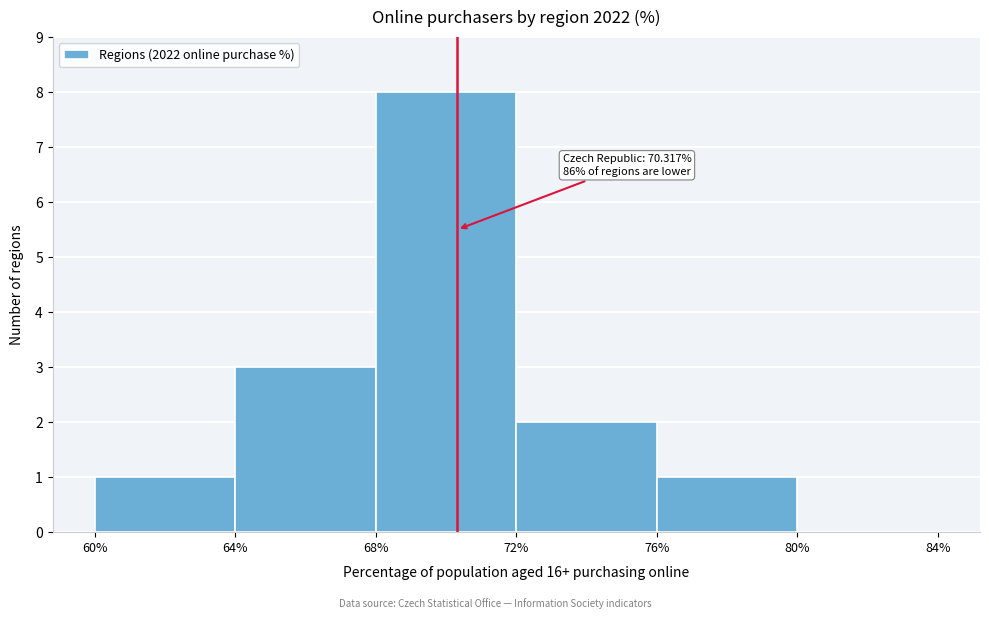

Over which range of the x-axis is the bar tallest?

68% to 72%